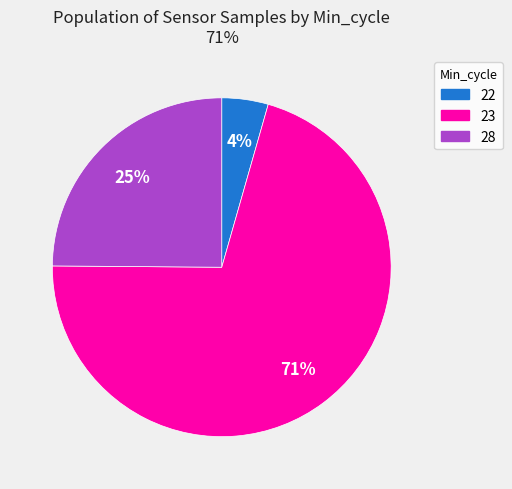

Does 23 represent more than half of the total?

Yes